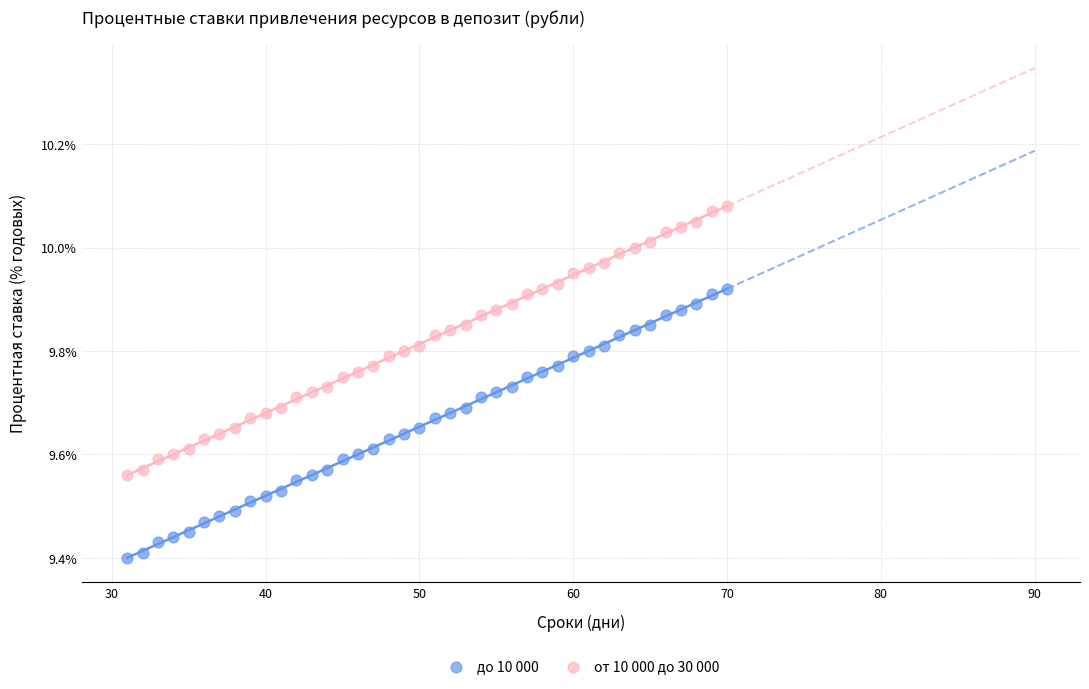

What is the X range (max minus min) for the scatter plot?

39.0